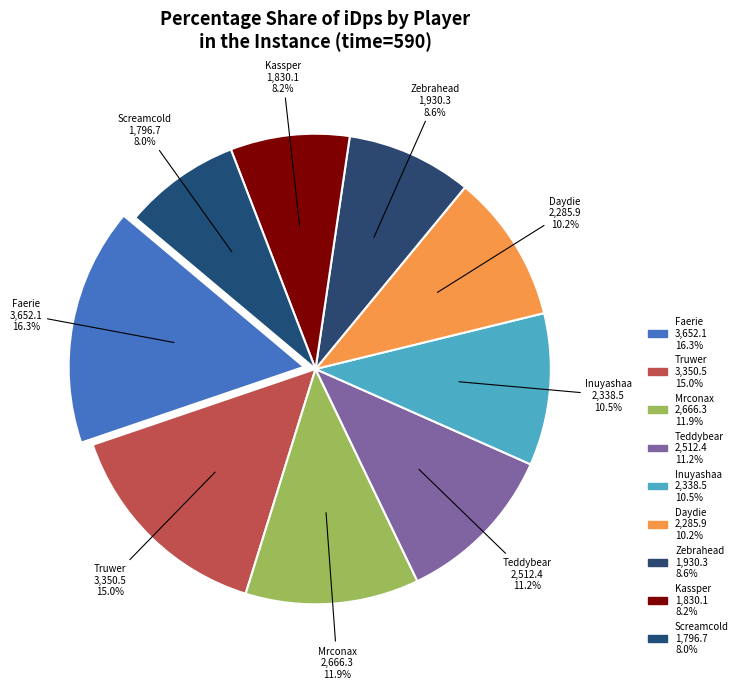

Which category has the biggest portion of the pie?

Faerie